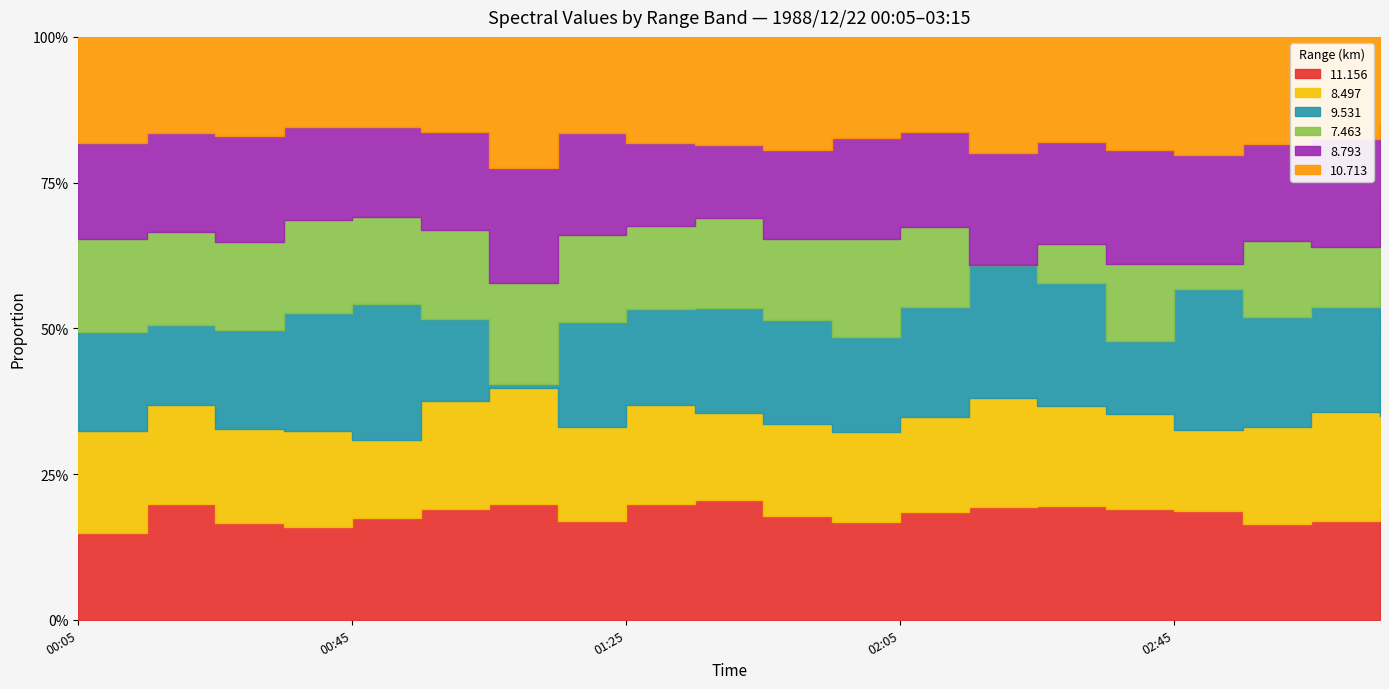

Which series has the largest range (max minus min)?

9.531